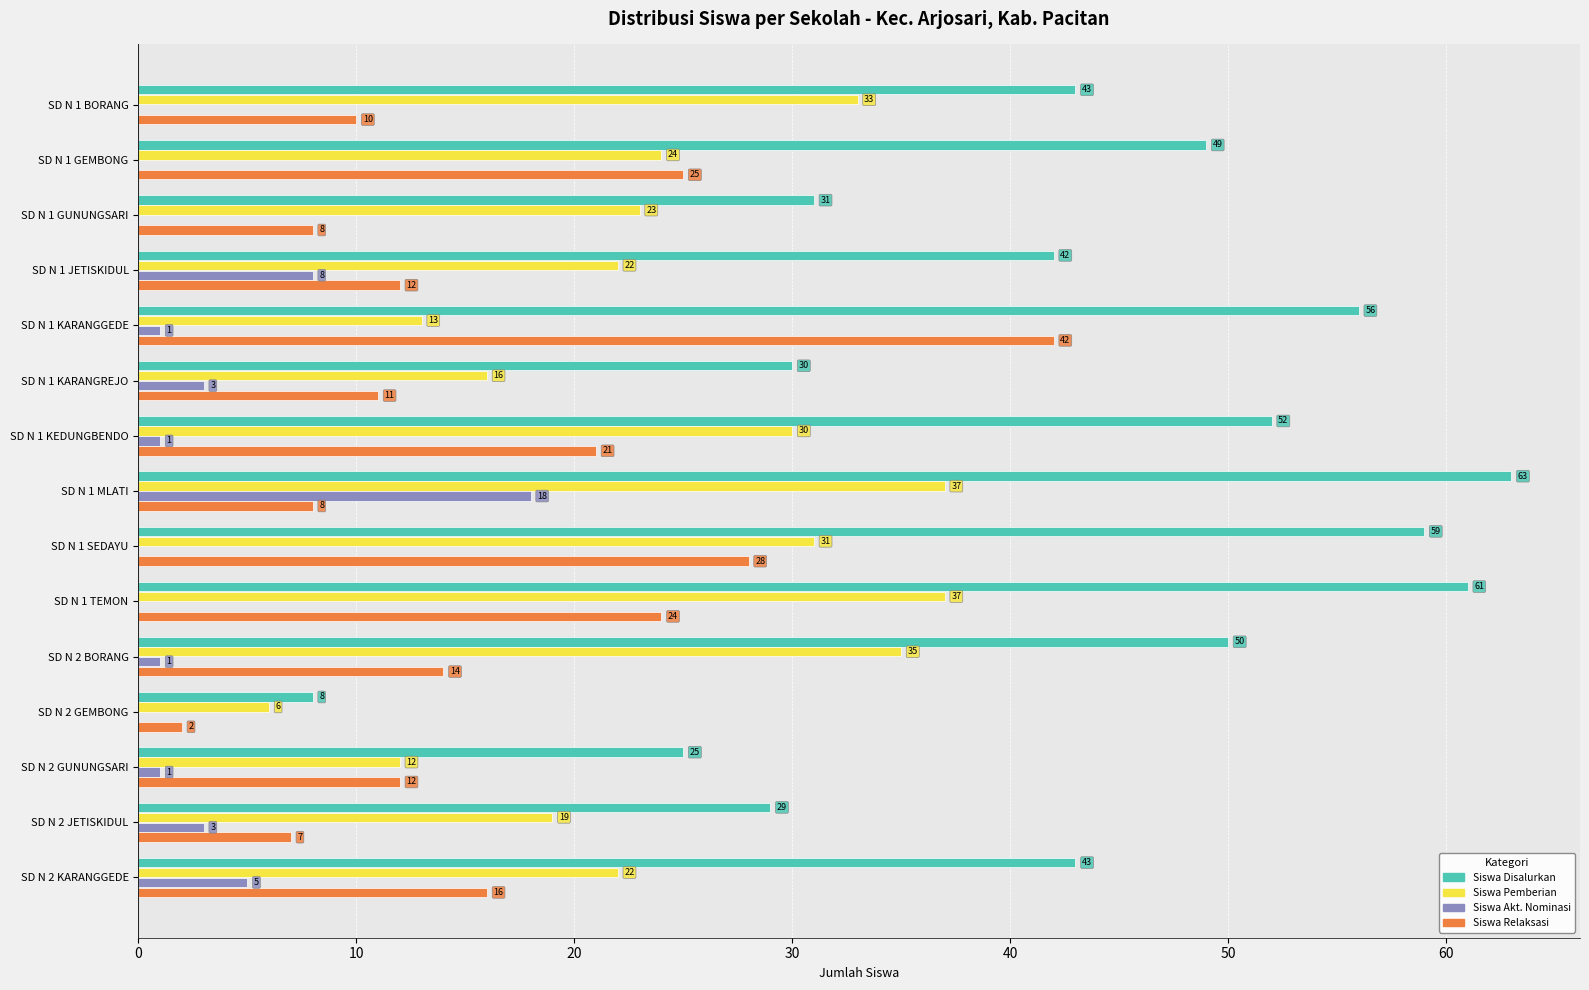

How many categories are shown in the chart?

15